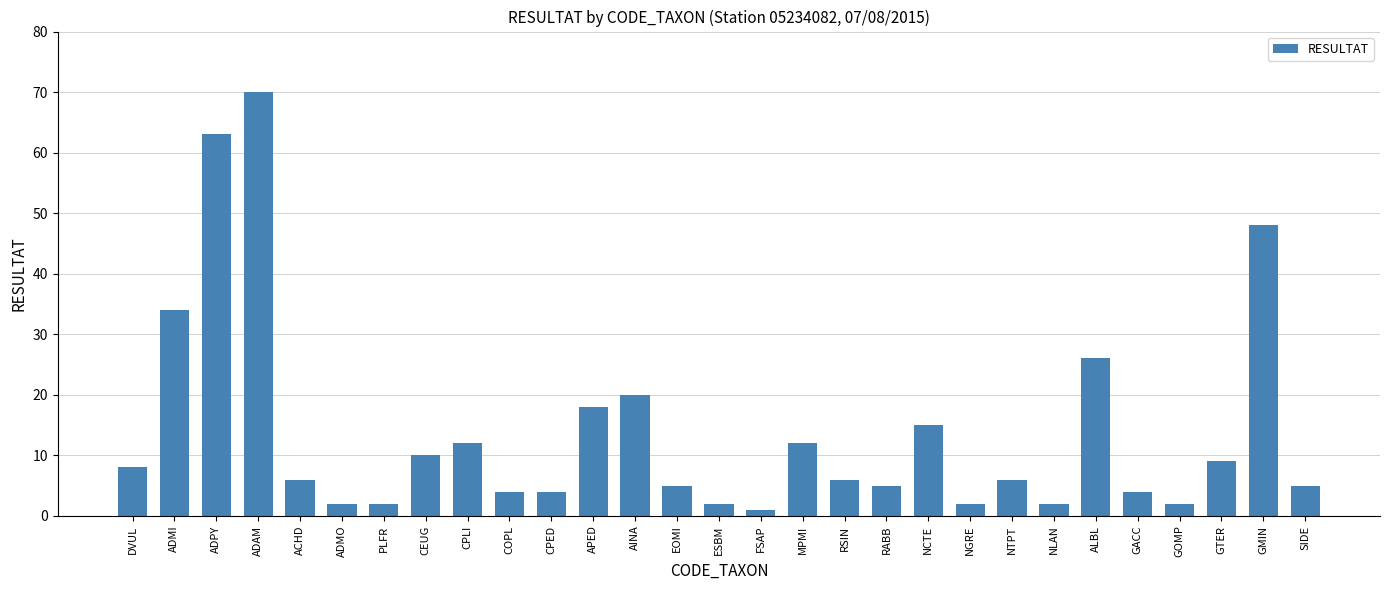

What is the difference between the maximum and minimum values?

69